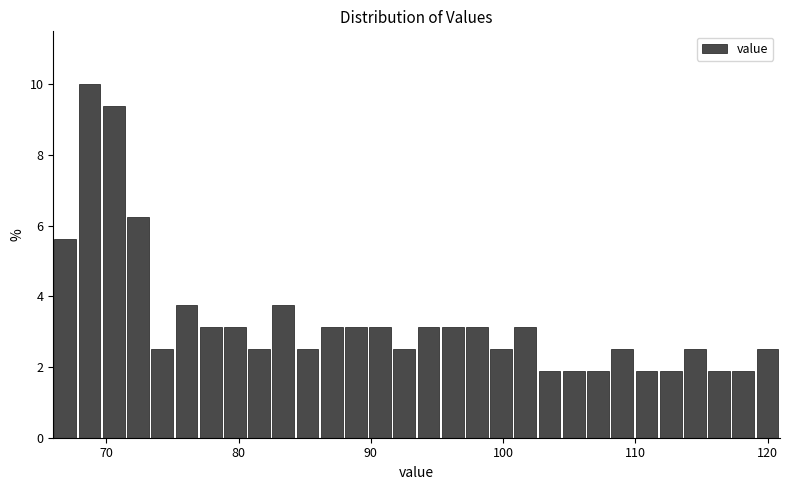

Around what value on the x-axis is the tallest bar? Give the approximate position of its centre, as read against the axis.

69